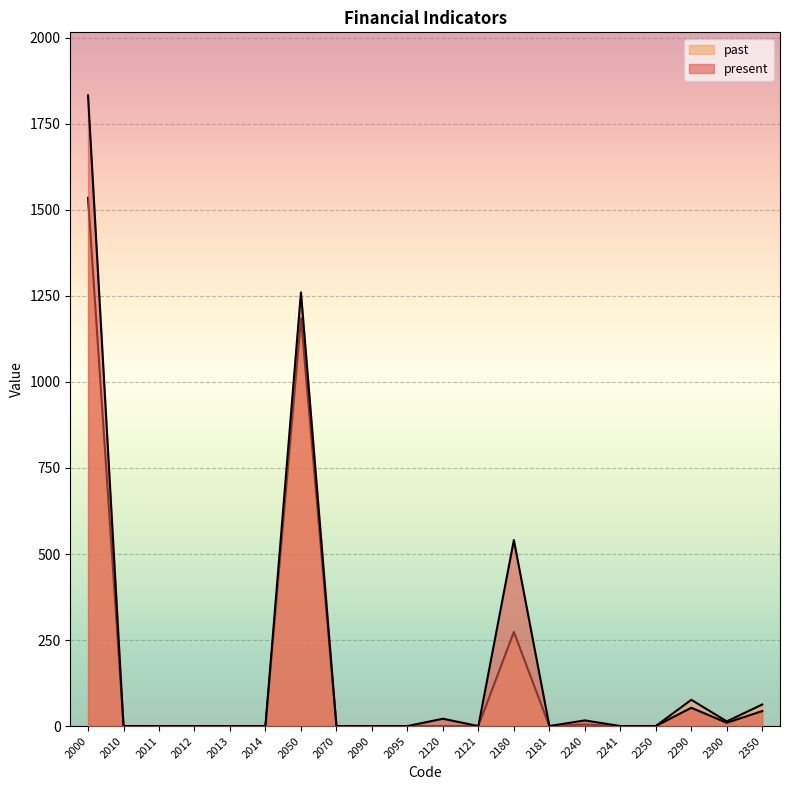

What is the average value of the present series?

188.9